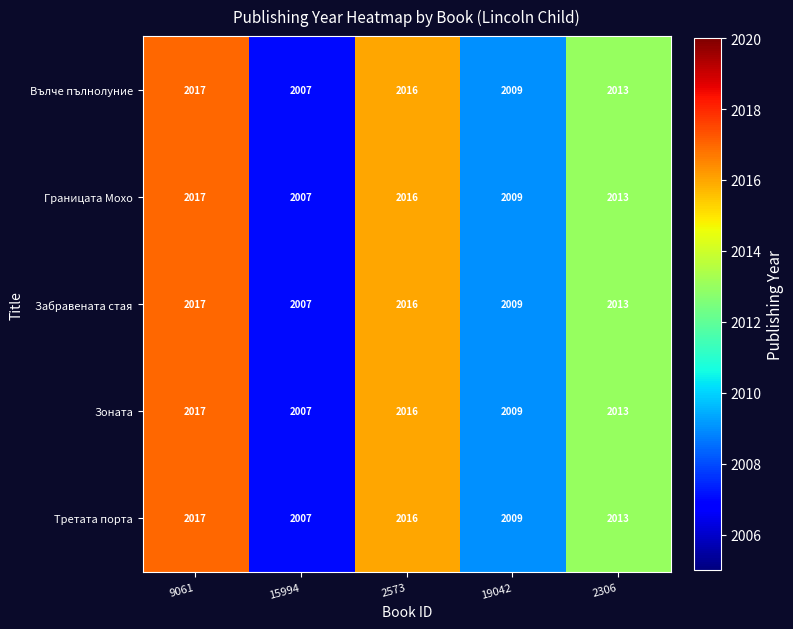

What is the total value across all series at 9061?

10085